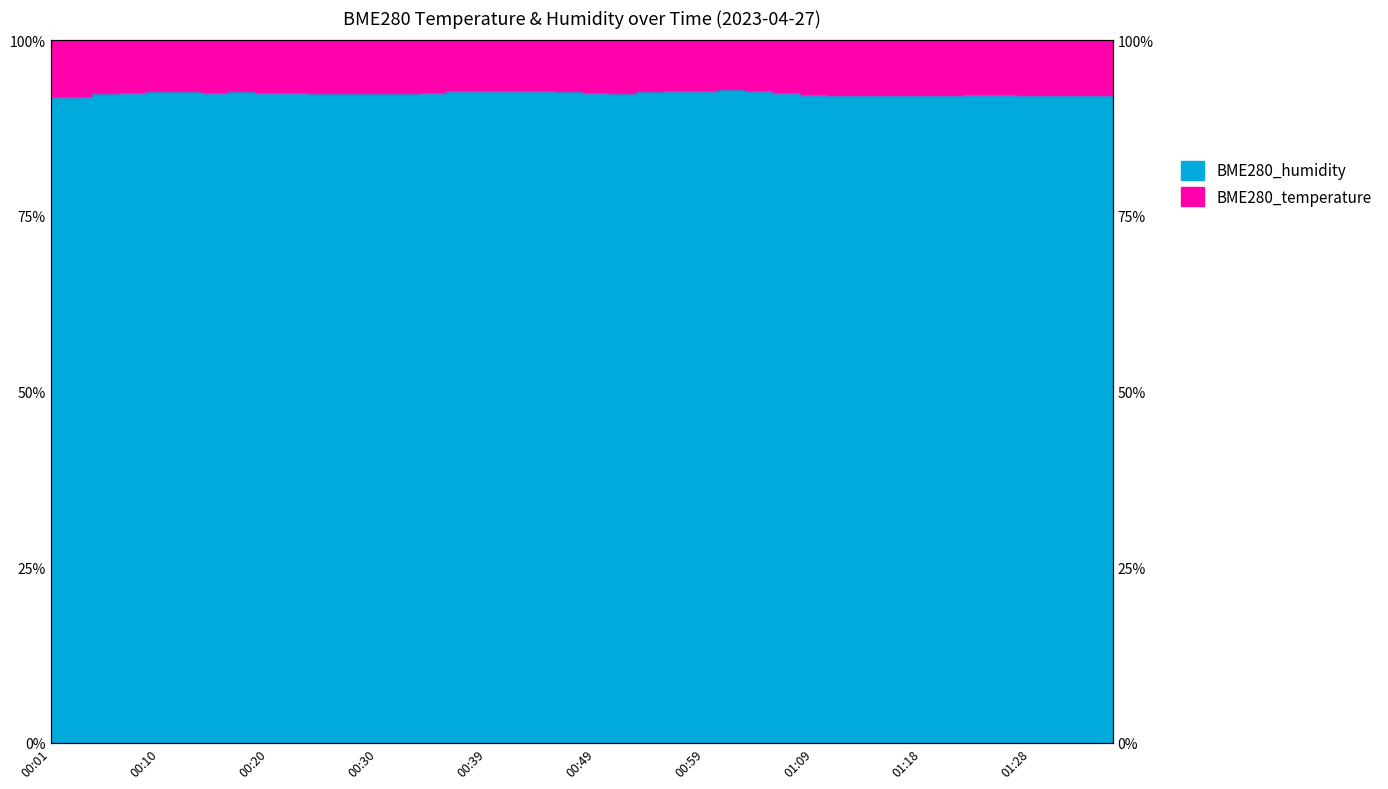

What is the label of the 38th point from the right?

00:06